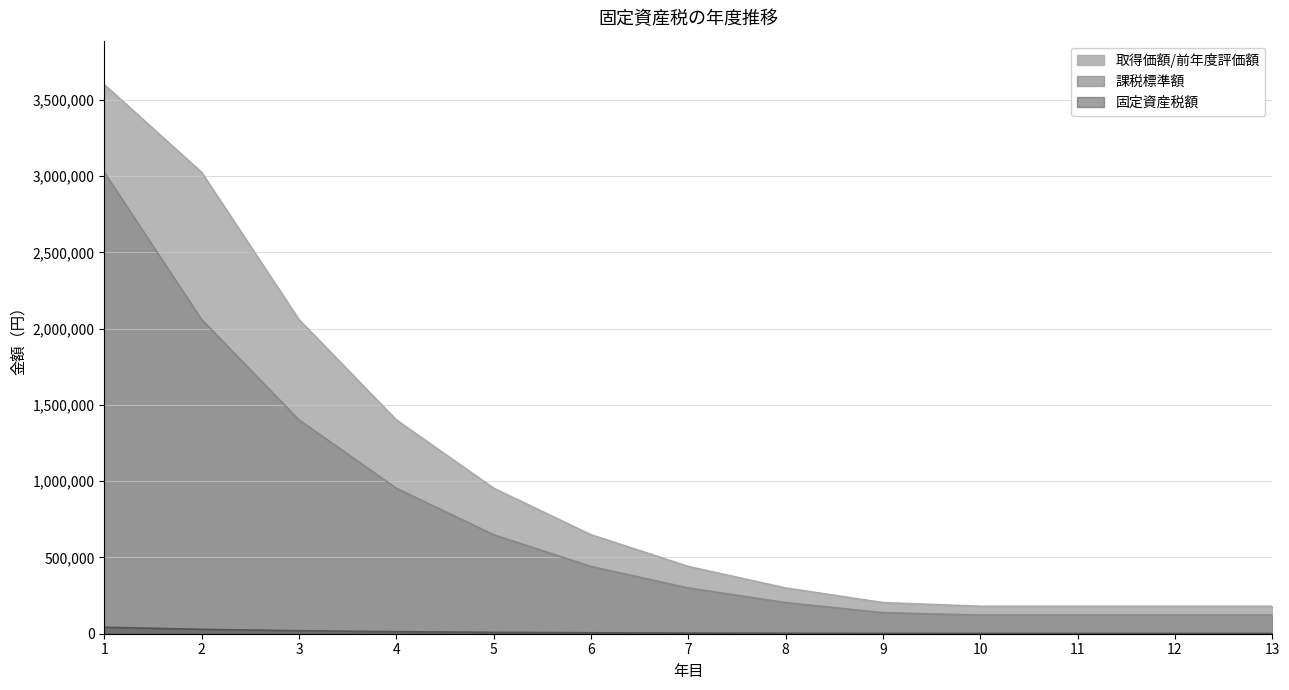

True or false: 取得価額/前年度評価額 and 課税標準額 cross at least once.

False